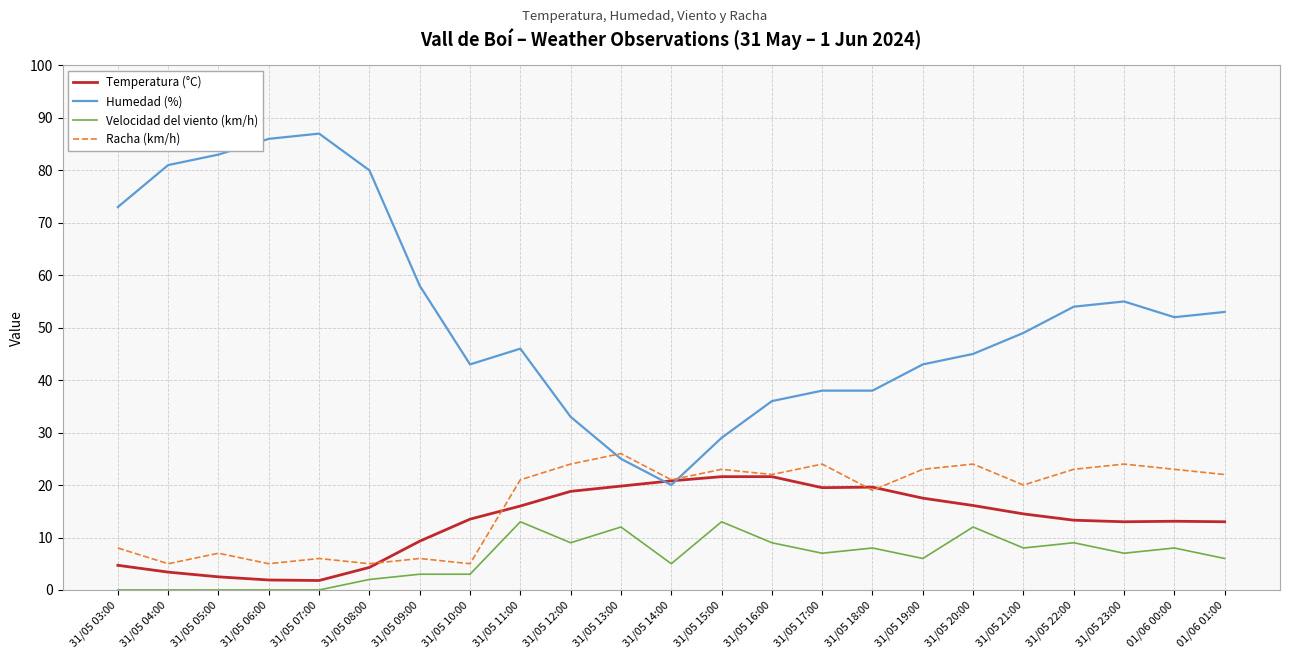

What are all the series names shown in the legend?

Temperatura (°C), Humedad (%), Velocidad del viento (km/h), Racha (km/h)